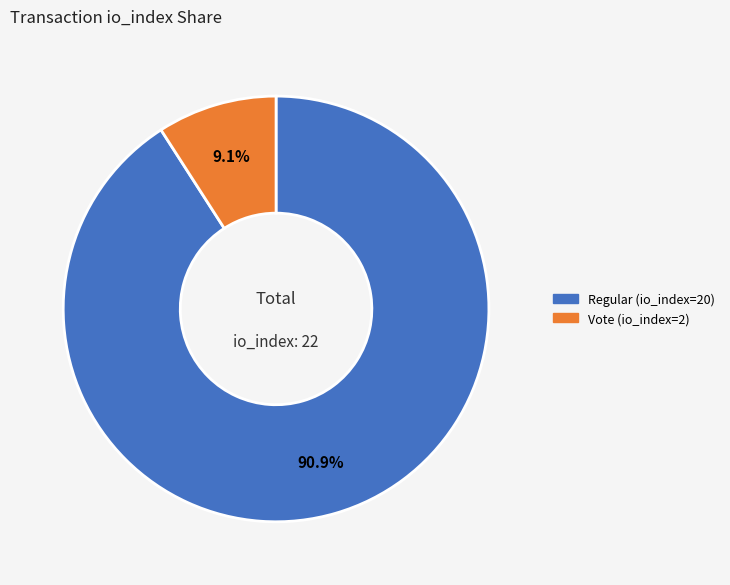

To the nearest percent, what is the difference between the Vote (io_index=2) and Regular (io_index=20) slice percentages?

82%